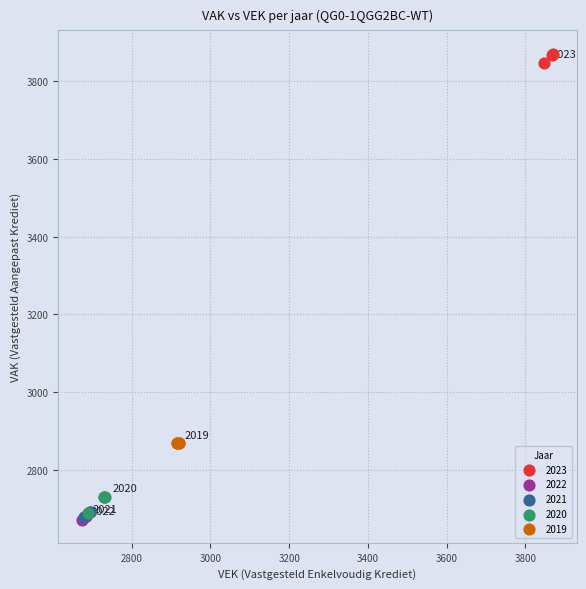

Which series contains the highest Y value?

2023